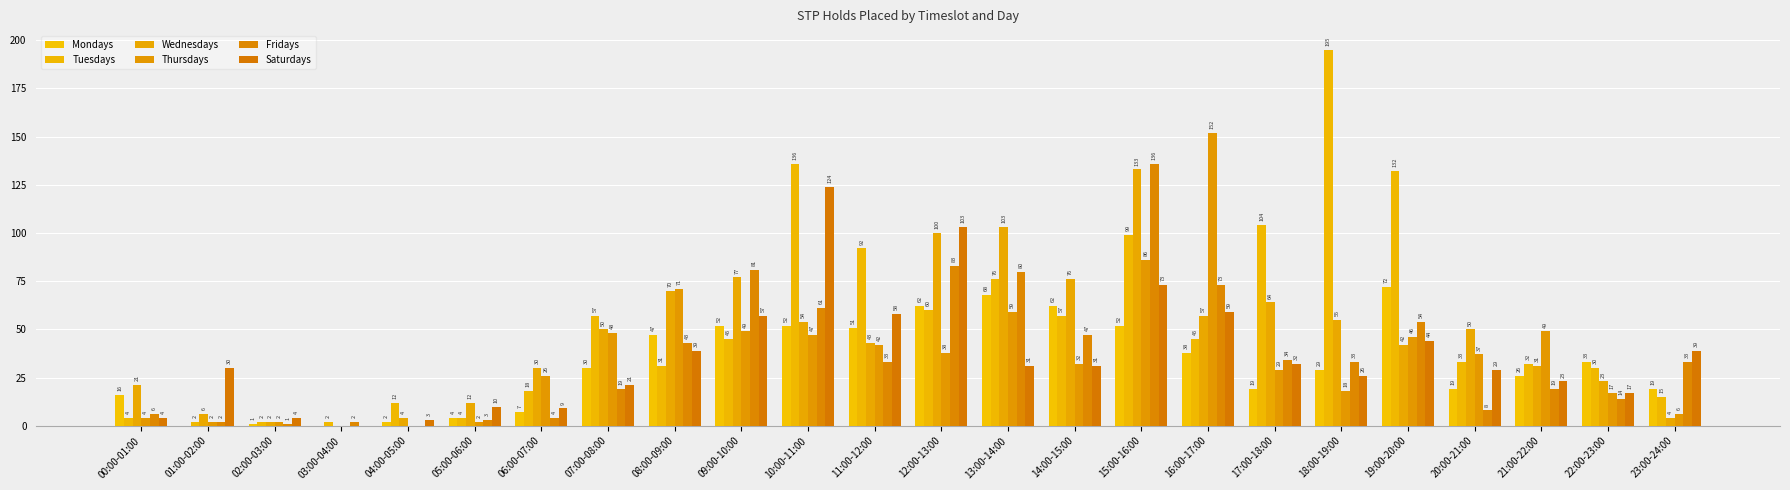

Which has a higher value, 06:00-07:00 or 05:00-06:00?

06:00-07:00